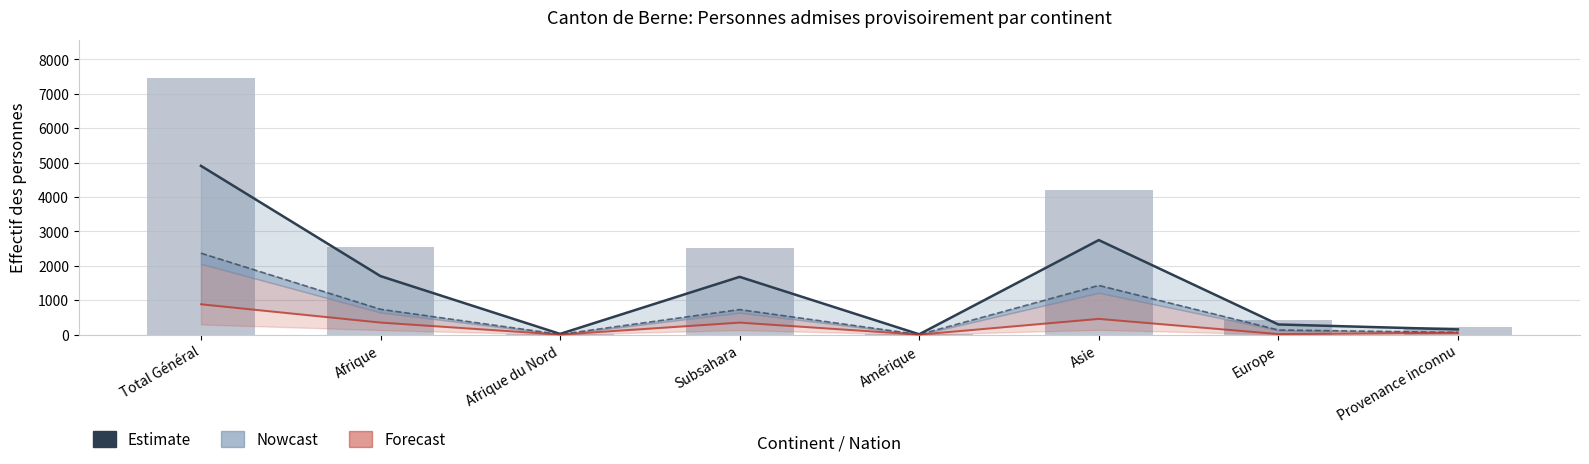

What is the difference between the Total personnes admises values at Subsahara and Total Général?

4919